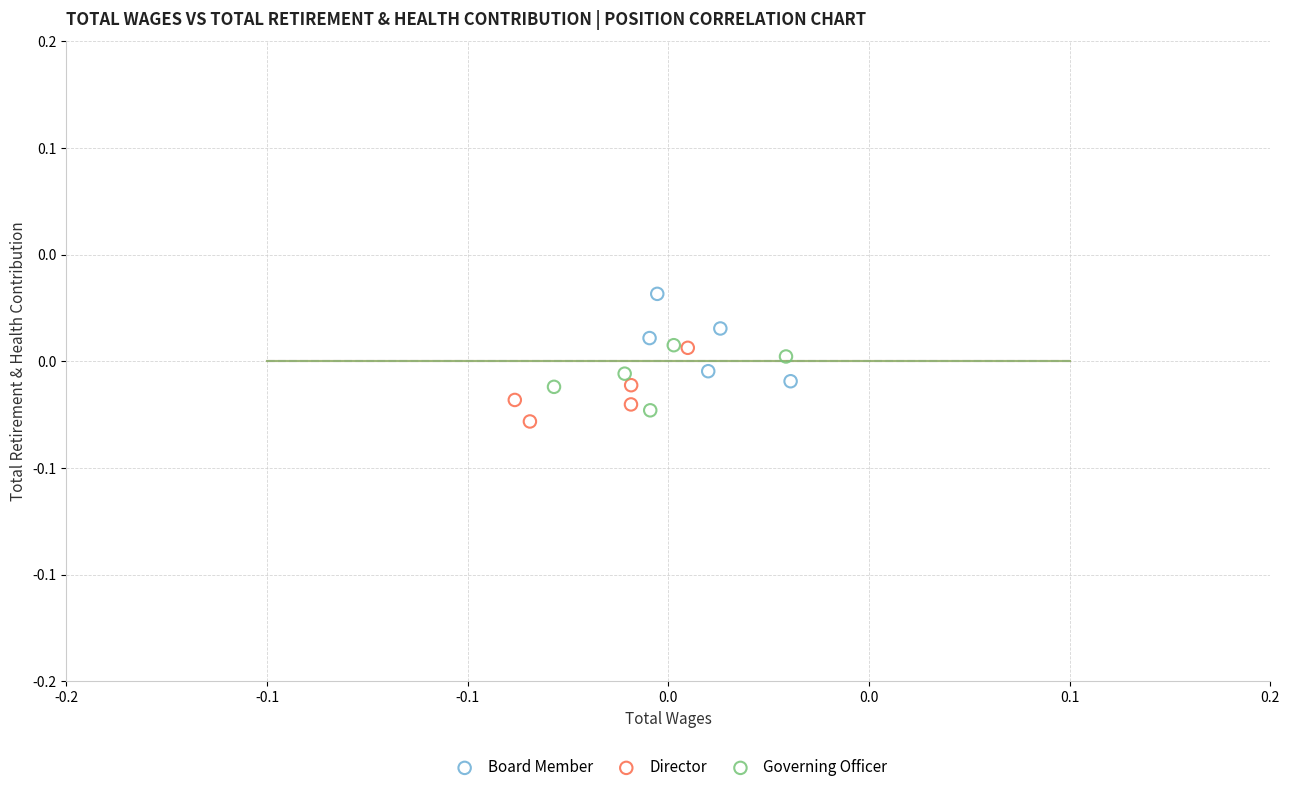

Which series contains the lowest Y value?

Director